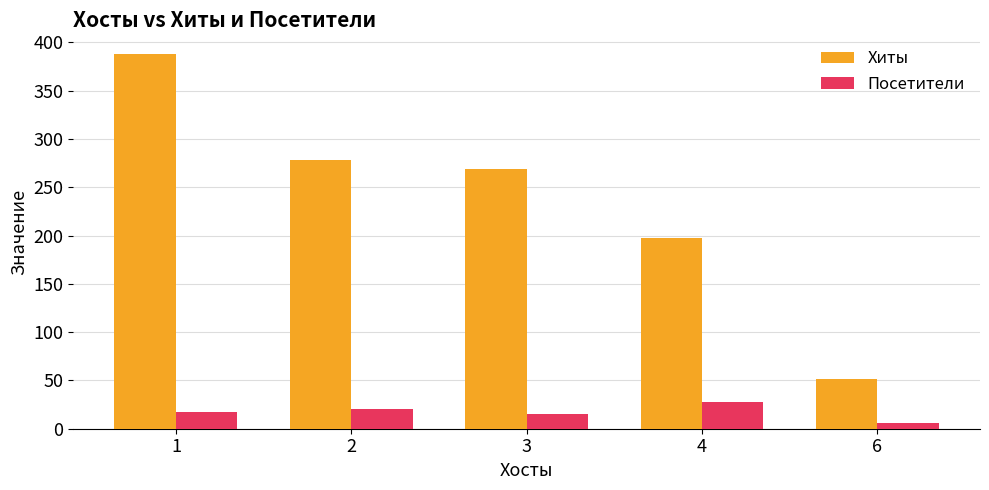

Between 2 and 6, which series saw the biggest shift?

Хиты